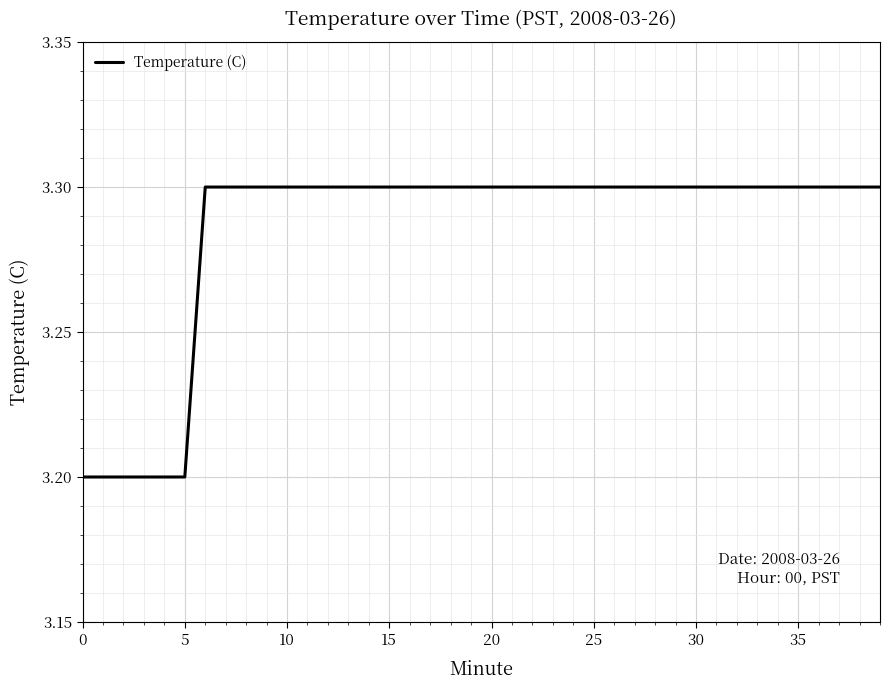

What is the smallest value displayed?

3.2